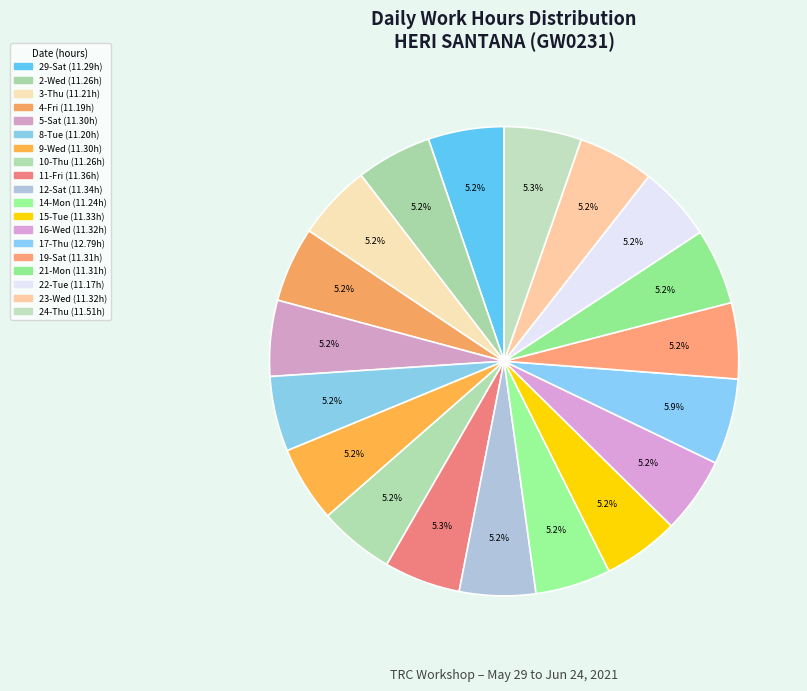

What is the ratio of the value at 24-Thu to the value at 14-Mon?

1.0